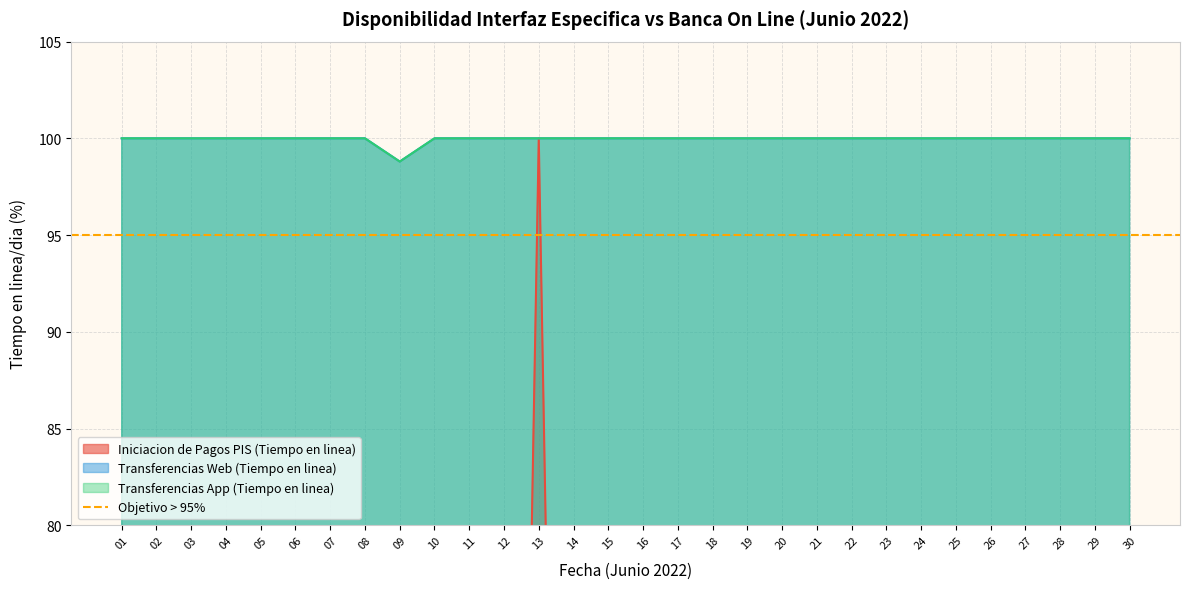

What value does the Transferencias Web (Tiempo en linea) series have at 05?

100.0